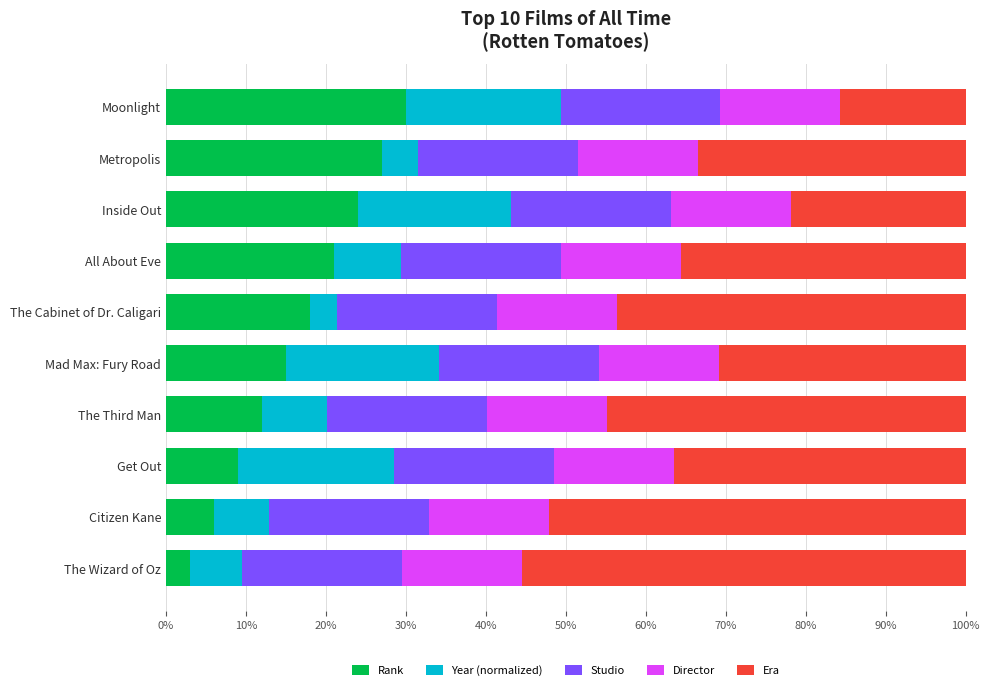

What is the sum of all Rank values?

165.0